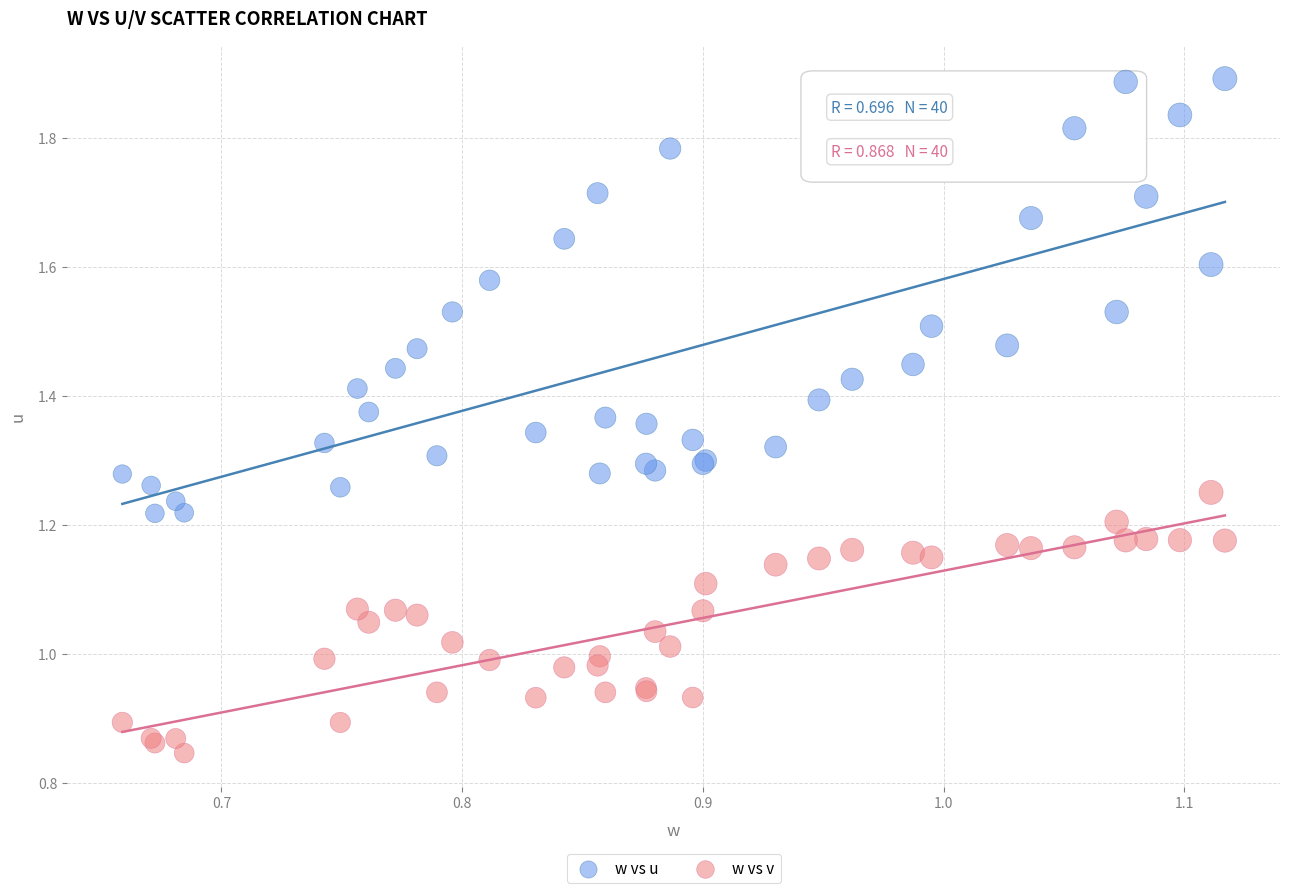

Which series has the widest spread of Y values?

w vs u